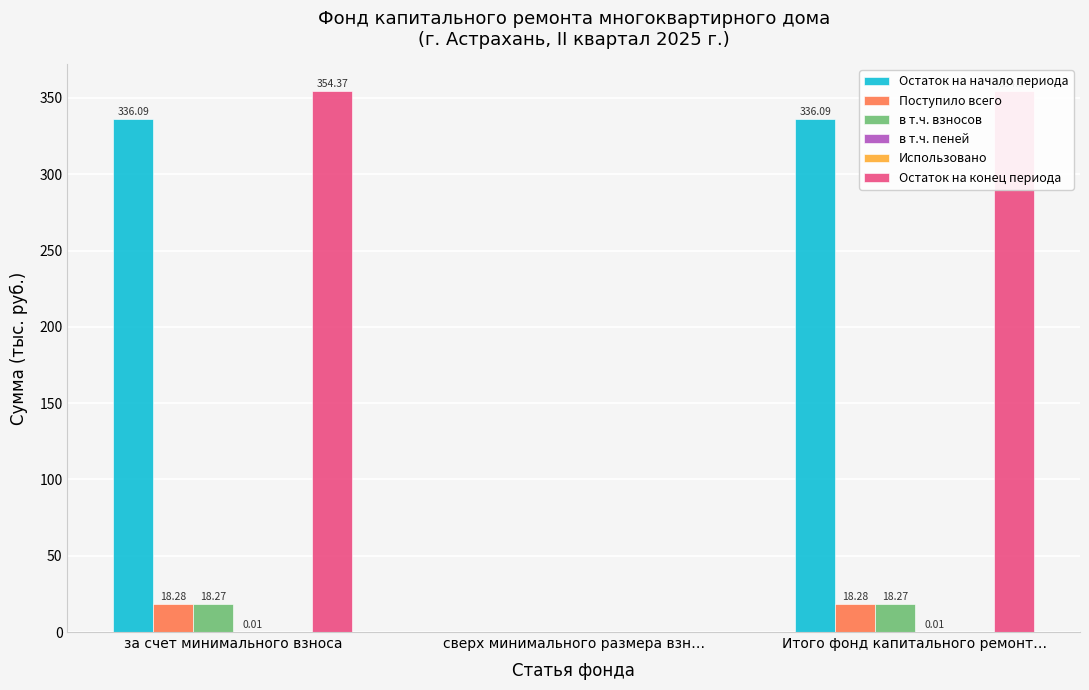

At how many categories does at least one series exceed 245?

2